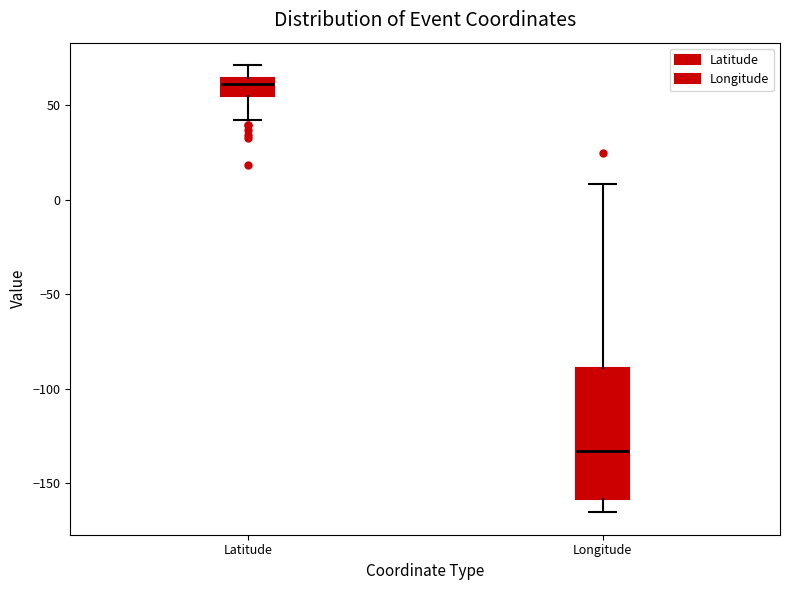

Comparing the boxes themselves (not the whiskers), which one is the tallest?

Longitude